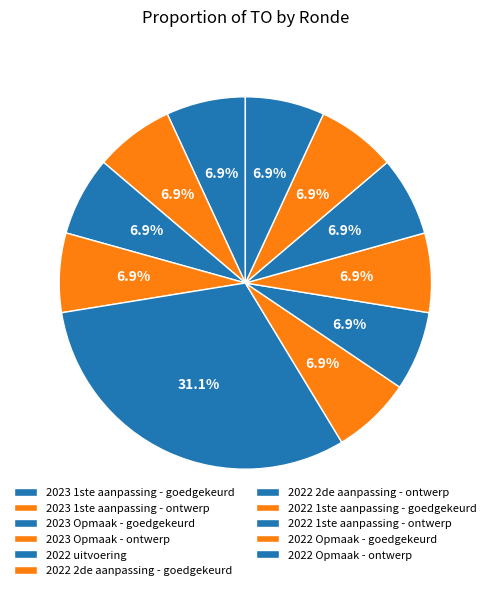

Is it true that 2023 Opmaak - ontwerp is 7% of the pie?

True